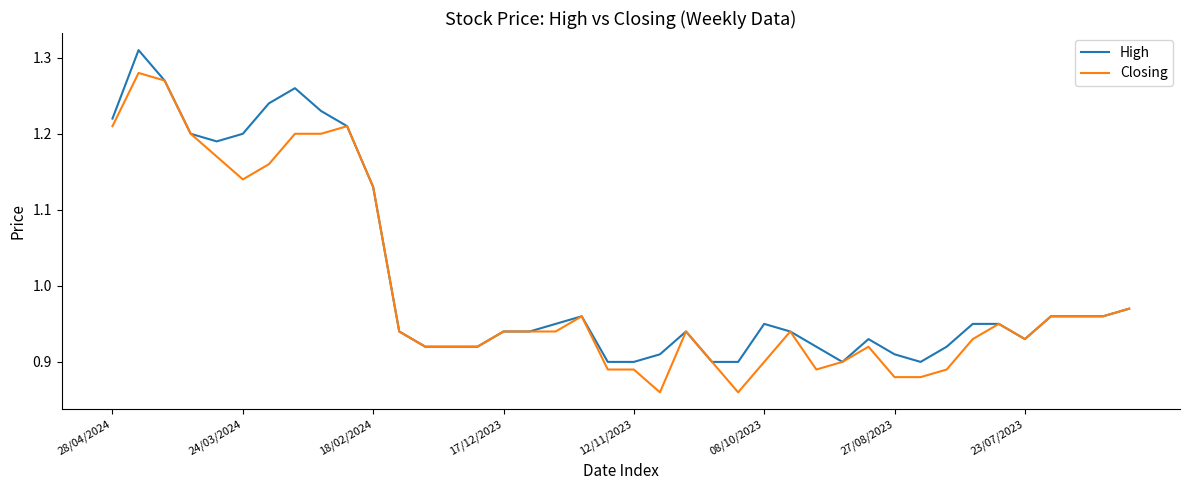

At how many categories does at least one series exceed 0?

40